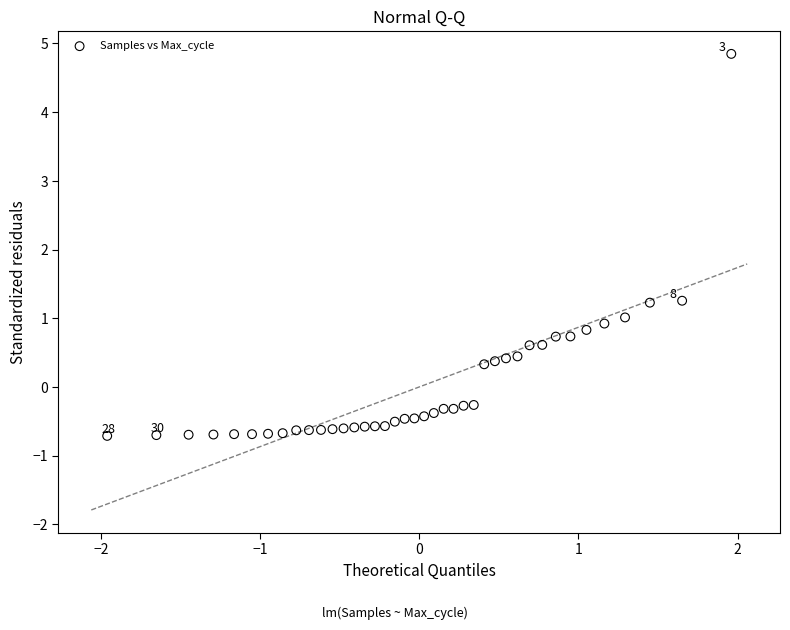

What is the range of X values (max minus min)?

3.9